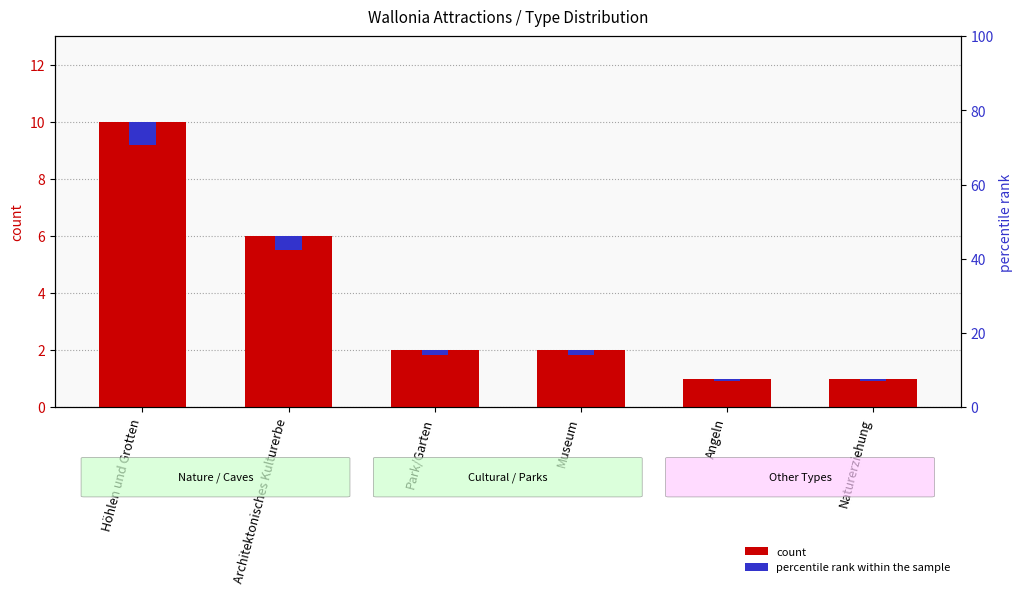

Reading left to right, extract all data points from this chart.

count: Höhlen und Grotten=10.0	Architektonisches Kulturerbe=6.0	Park/Garten=2.0	Museum=2.0	Angeln=1.0	Naturerziehung=1.0
percentile rank within the sample: Höhlen und Grotten=0.8	Architektonisches Kulturerbe=0.5	Park/Garten=0.2	Museum=0.2	Angeln=0.1	Naturerziehung=0.1